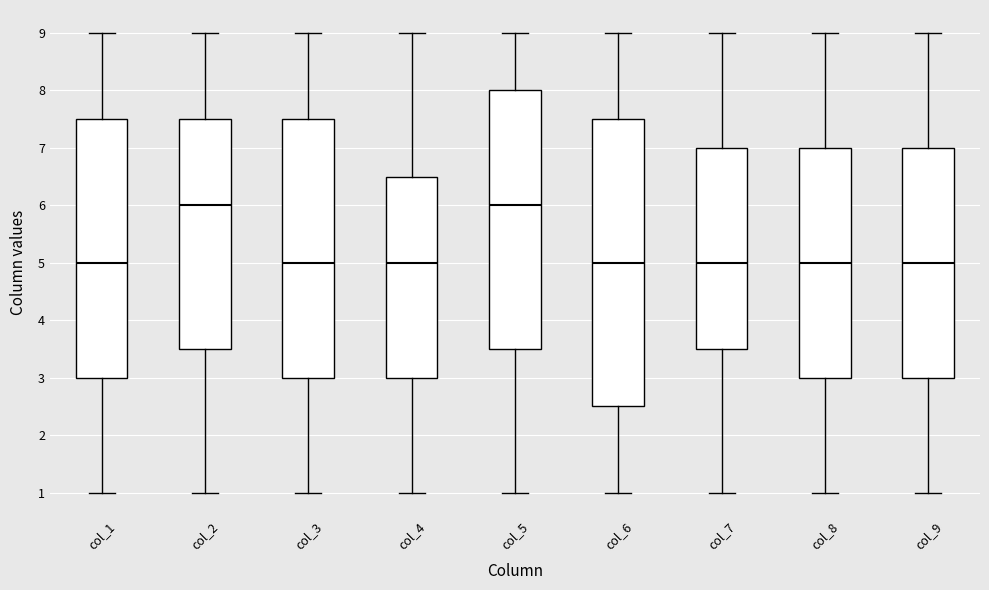

Comparing the boxes themselves (not the whiskers), which one is the tallest?

col_6